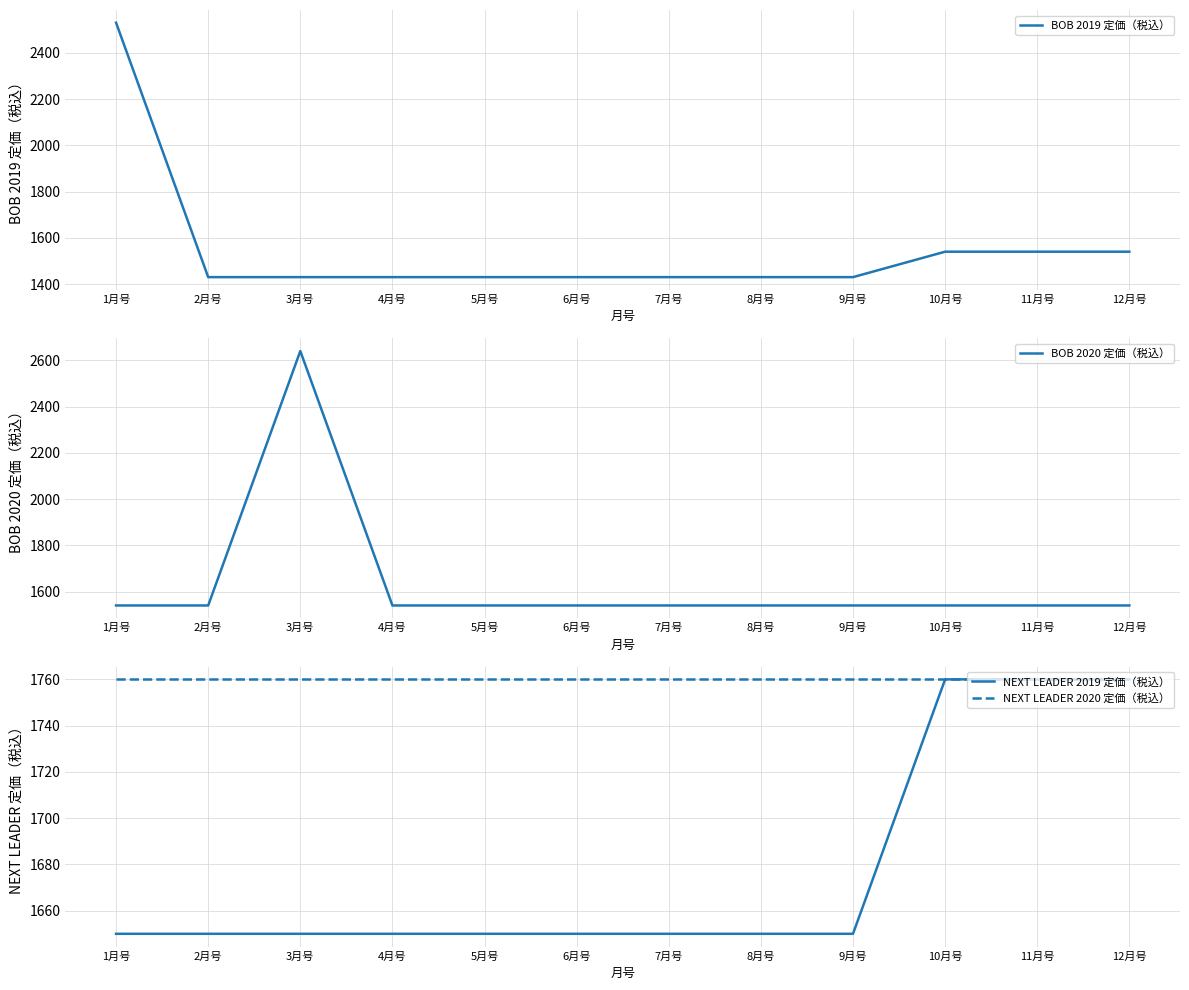

Count the NEXT LEADER 2019 定価（税込） values in the range 1650 to 1760.

12